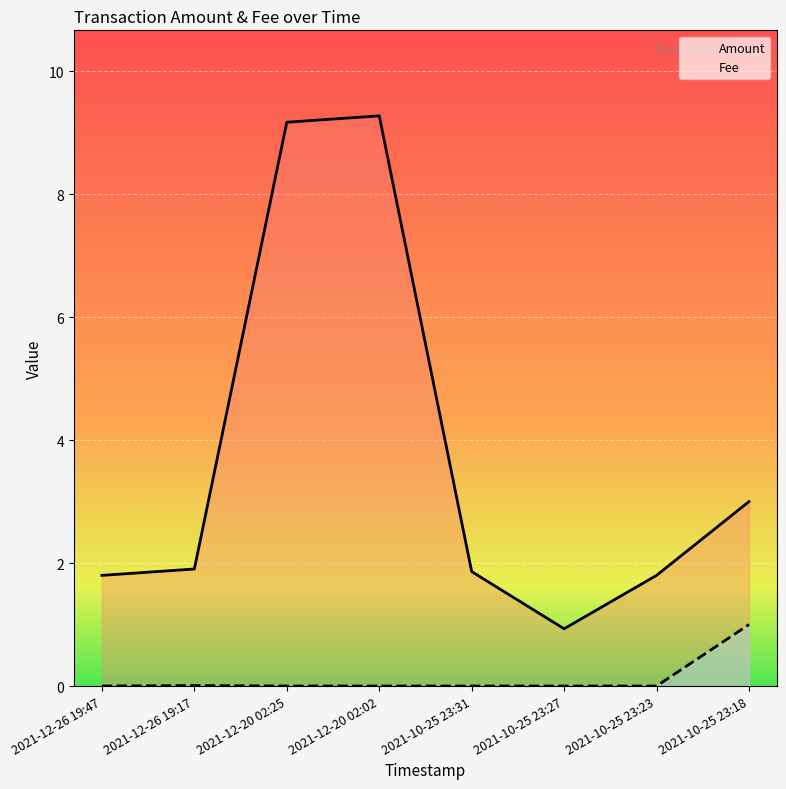

Reading right to left, extract all data points from this chart.

Amount: 3.0	1.8	0.9	1.9	9.3	9.2	1.9	1.8
Fee: 1.0	0.0	0.0	0.0	0.0	0.0	0.0	0.0